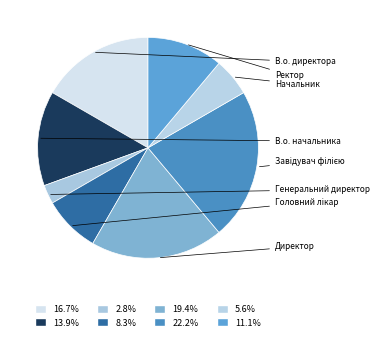

What percentage do В.о. начальника and Начальник together represent?

19.4%